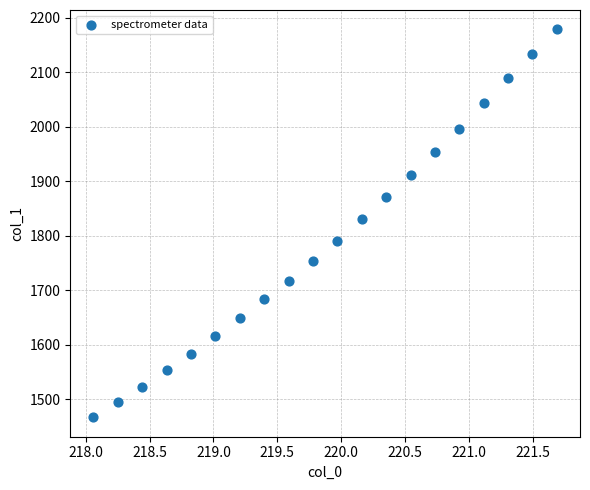

What is the range of X values (max minus min)?

3.6